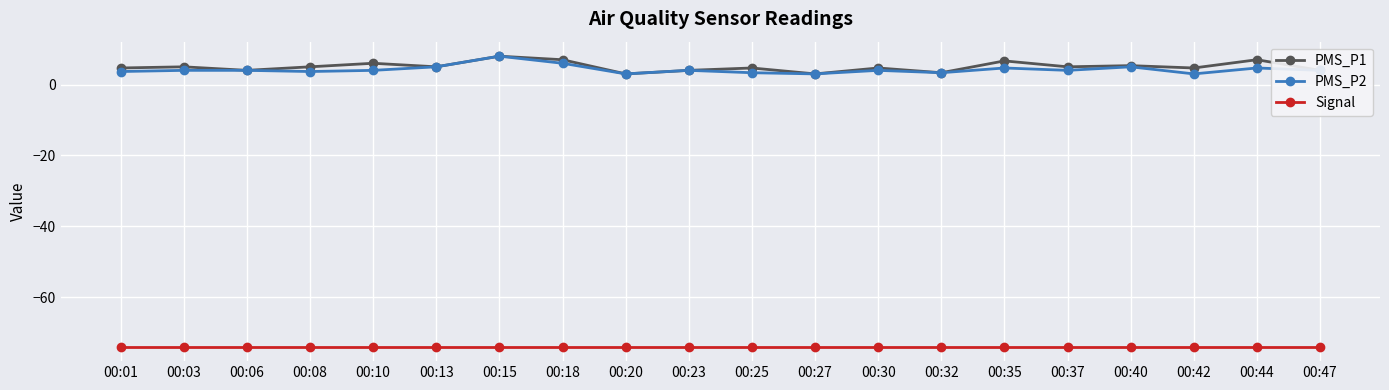

What is the highest value of the PMS_P2 series?

8.0